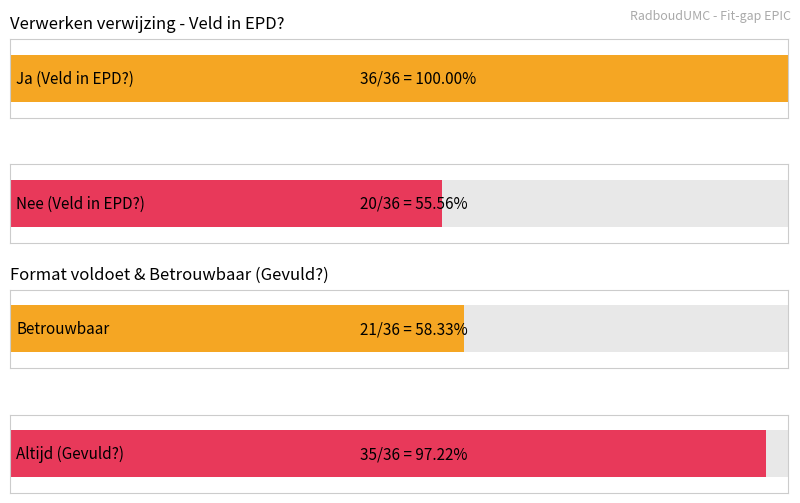

What position from the right is Veld in EPD??

2